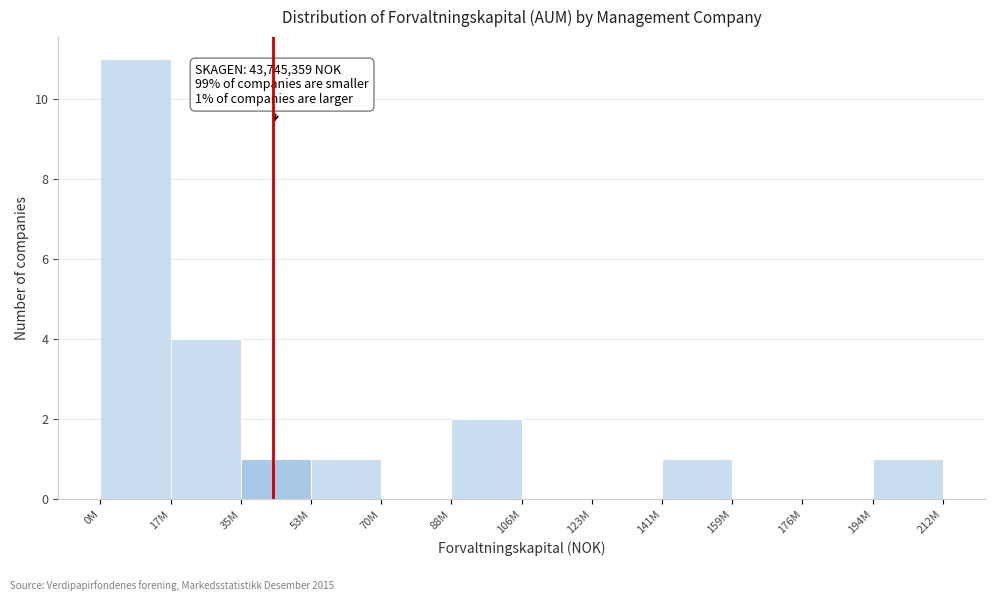

Reading left to right, what are all the values shown in this chart?

0M=11	17M=4	35M=1	53M=1	70M=0	88M=2	106M=0	123M=0	141M=1	159M=0	176M=0	194M=1